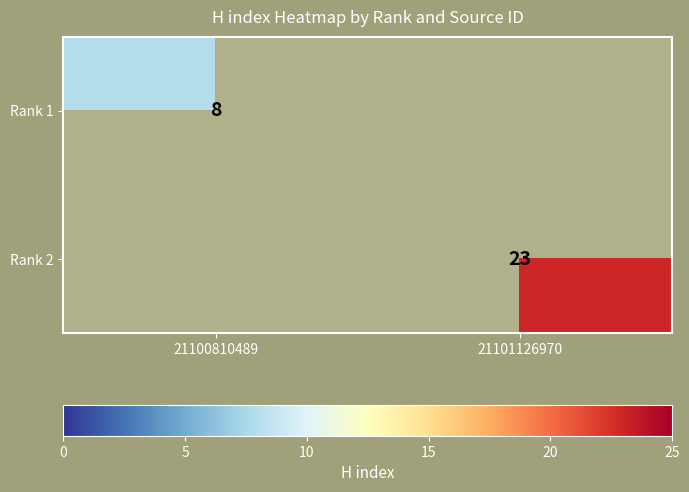

Which label corresponds to the smallest value in the chart?

21100810489